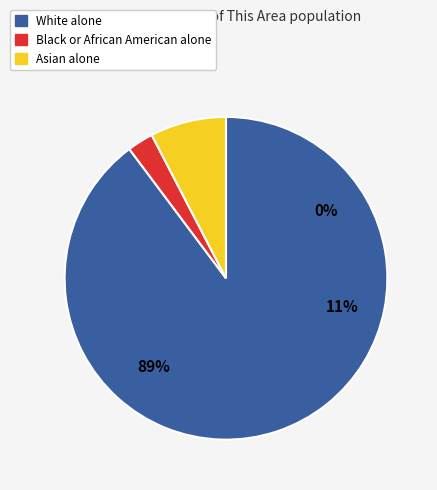

Which category has the smallest portion of the pie?

Black or African American alone